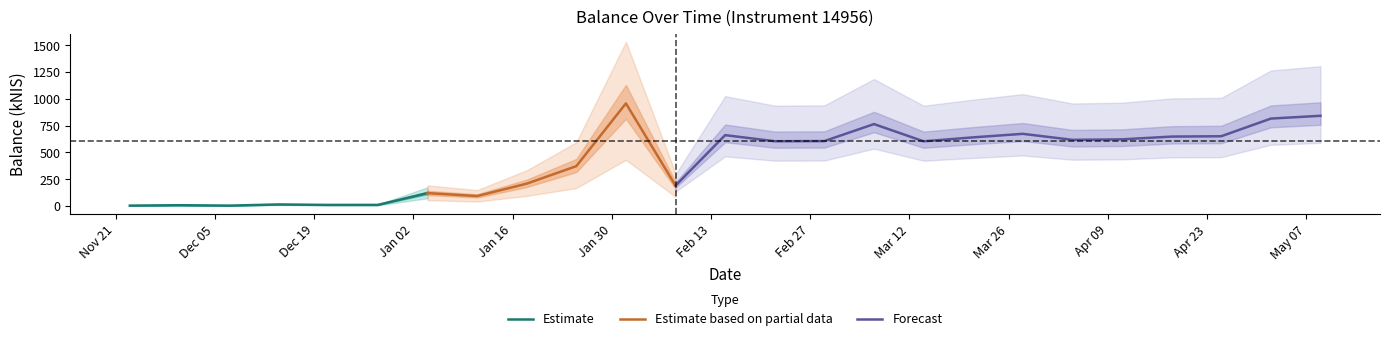

Is it true that the value at 2024-05-09 is 298.5?

False